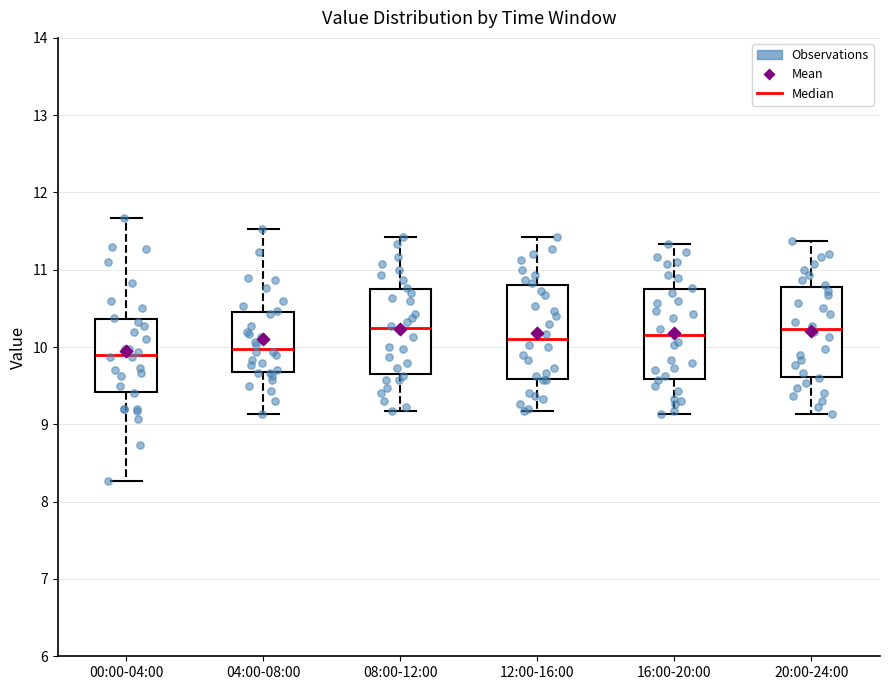

Reading left to right, transcribe this box plot: for each box, give where its median line is, the range the box spans, and where its two whiskers end, as read against the y-axis. The values are not printed on the chart, so give them approximately, as read against the axis.

00:00-04:00: median 9.9, box 9.4 to 10.4, whiskers 8.3 to 11.7
04:00-08:00: median 10.0, box 9.7 to 10.5, whiskers 9.1 to 11.5
08:00-12:00: median 10.3, box 9.7 to 10.8, whiskers 9.2 to 11.4
12:00-16:00: median 10.1, box 9.6 to 10.8, whiskers 9.2 to 11.4
16:00-20:00: median 10.2, box 9.6 to 10.8, whiskers 9.1 to 11.3
20:00-24:00: median 10.2, box 9.6 to 10.8, whiskers 9.1 to 11.4